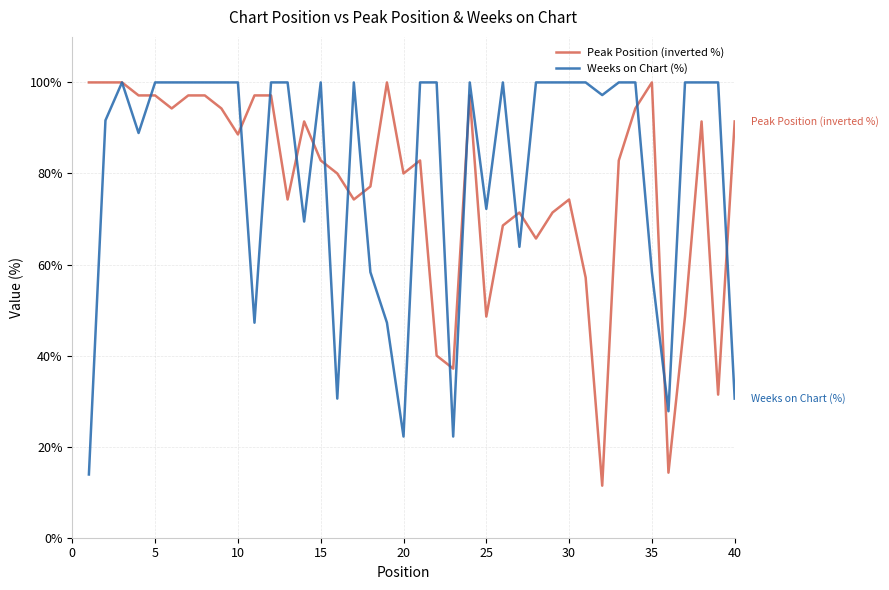

What is the difference between the maximum and minimum values in the Peak Position (inverted %) series?

88.6